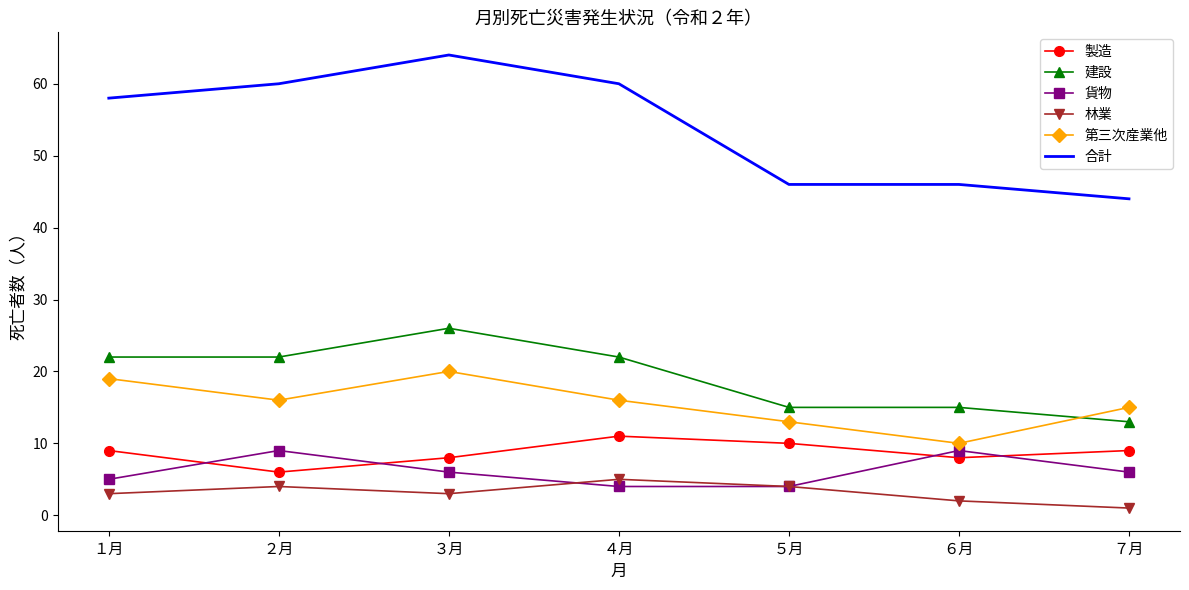

Rank the series at １月 from lowest to highest value.

林業, 貨物, 製造, 第三次産業他, 建設, 合計